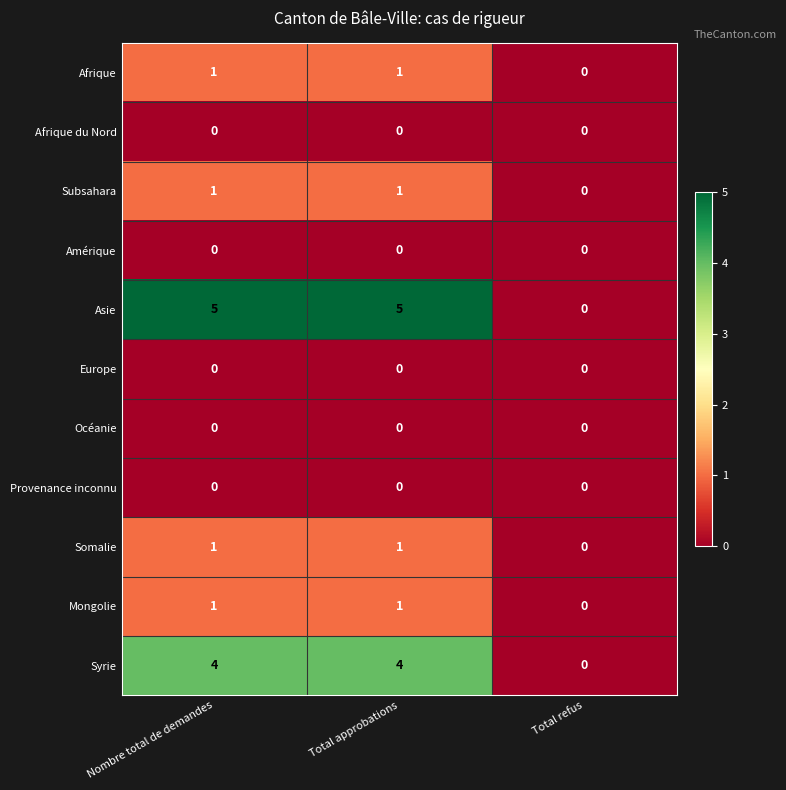

What is the maximum value for Syrie?

4